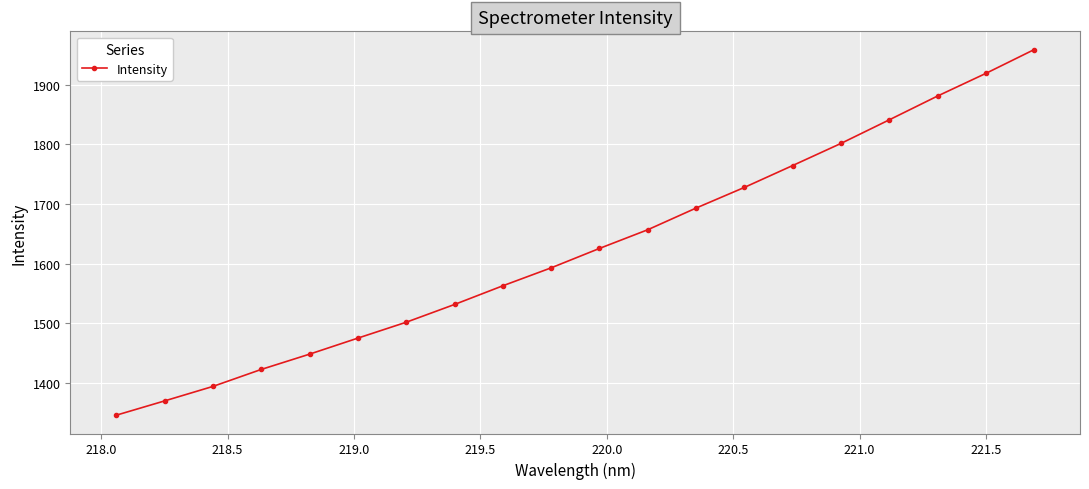

True or false: the data has more than 0 interior local peaks.

False